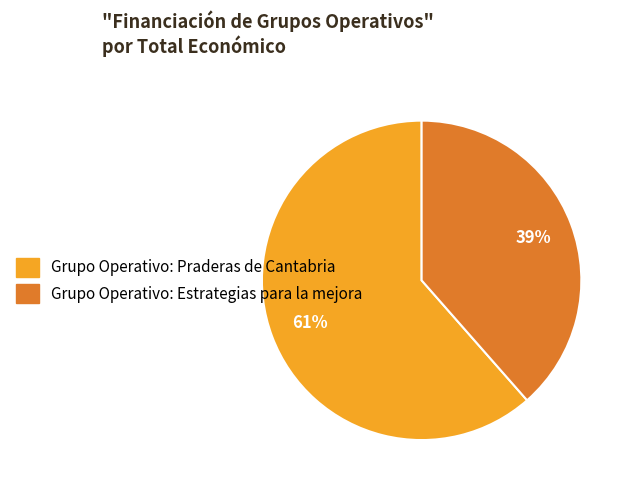

To the nearest percent, what is the combined percentage of Grupo Operativo: Praderas de Cantabria and Grupo Operativo: Estrategias para la mejora?

100%